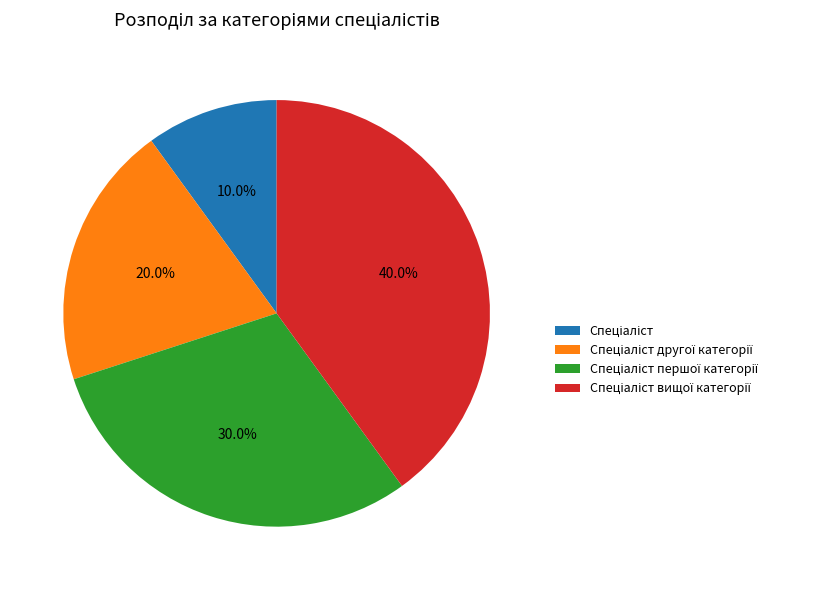

Is there any slice that represents more than half of the pie?

No